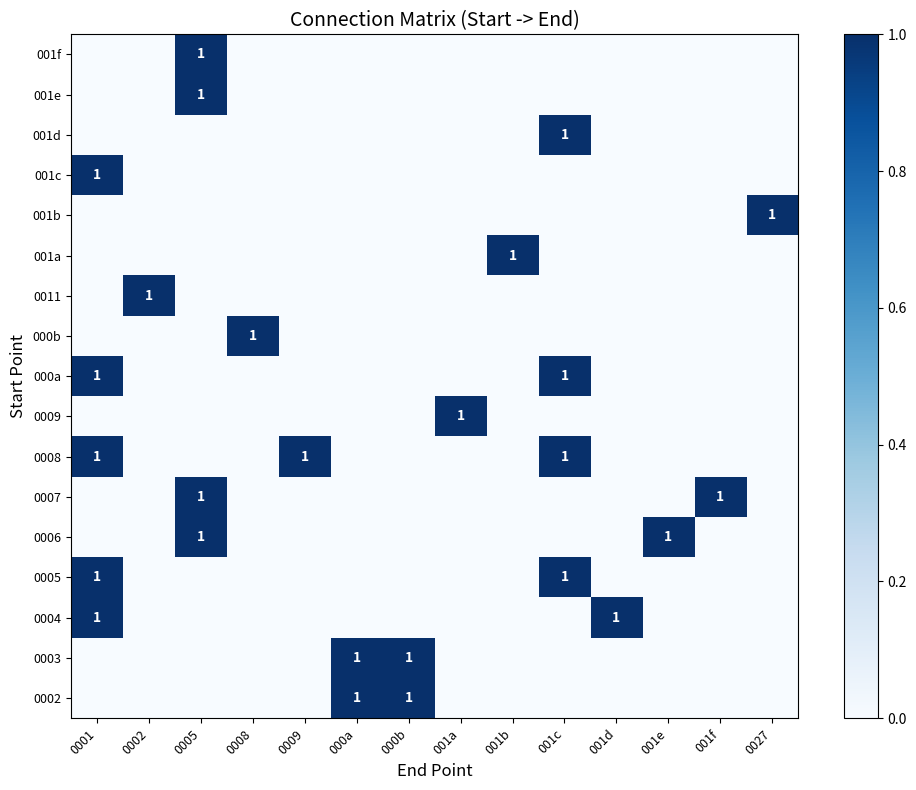

At how many categories does at least one series exceed 0?

14